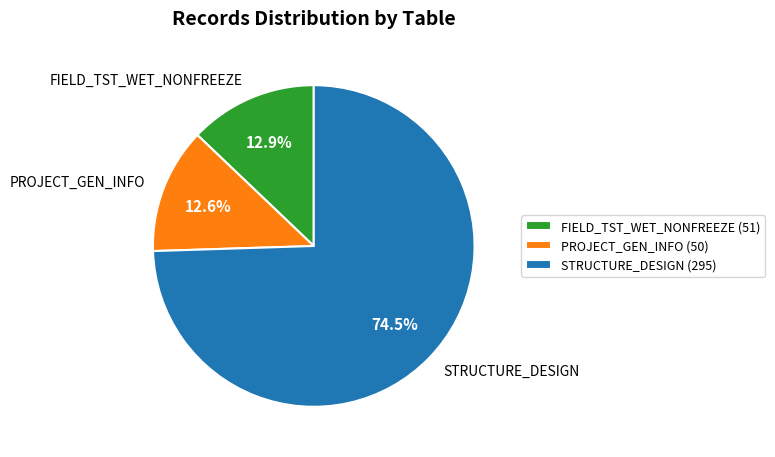

Does any single category account for the majority?

Yes